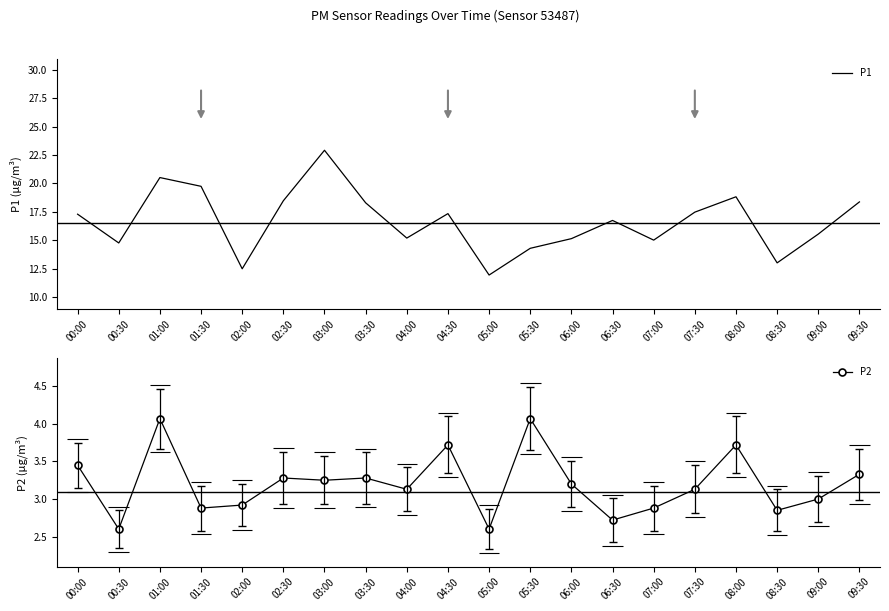

What is the average value of the P2 series?

3.2